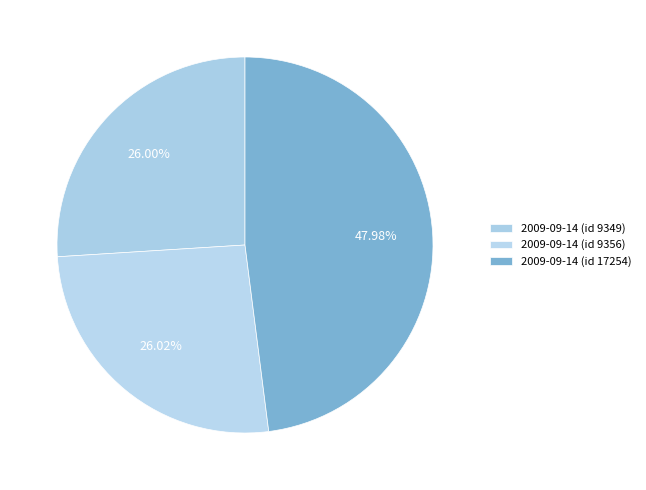

Count the number of slices in the pie.

3